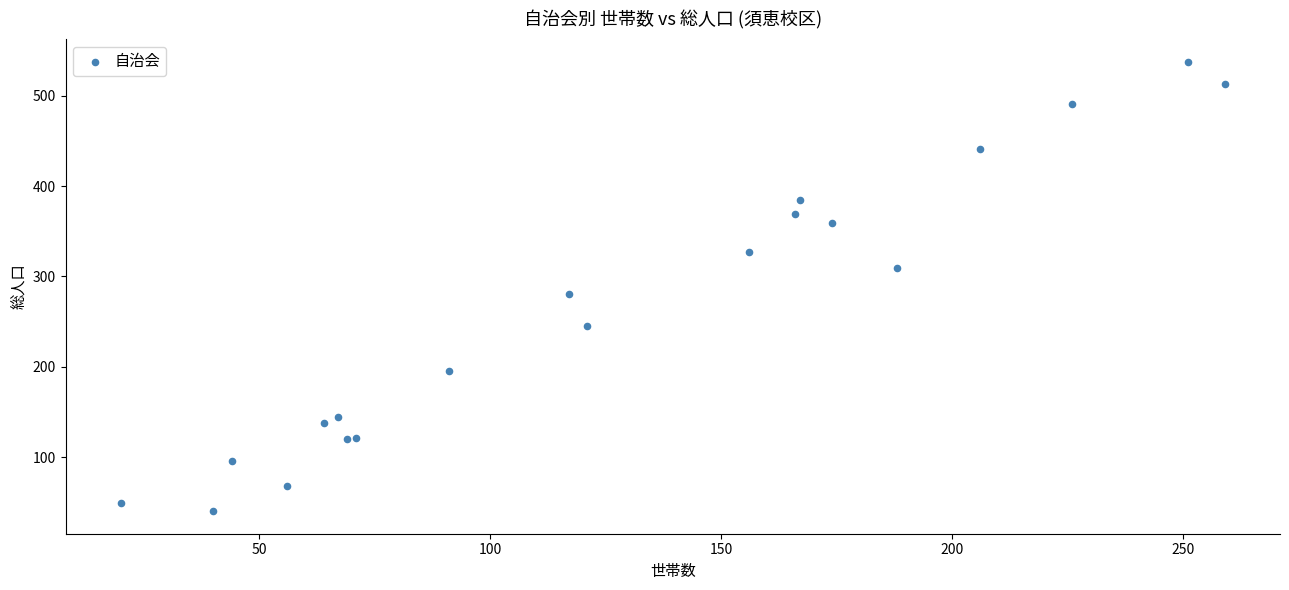

What Y value in the scatter plot is closest to 289?

281